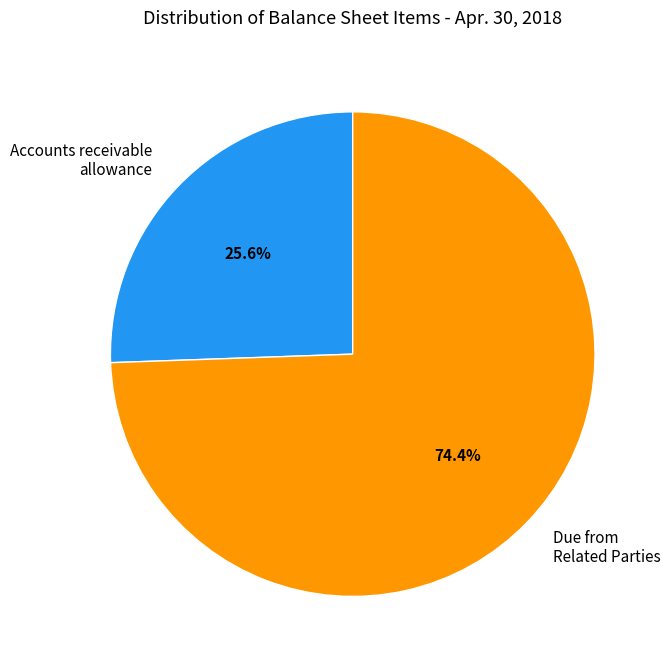

What percentage is NOT represented by Accounts receivable allowance?

74.4%